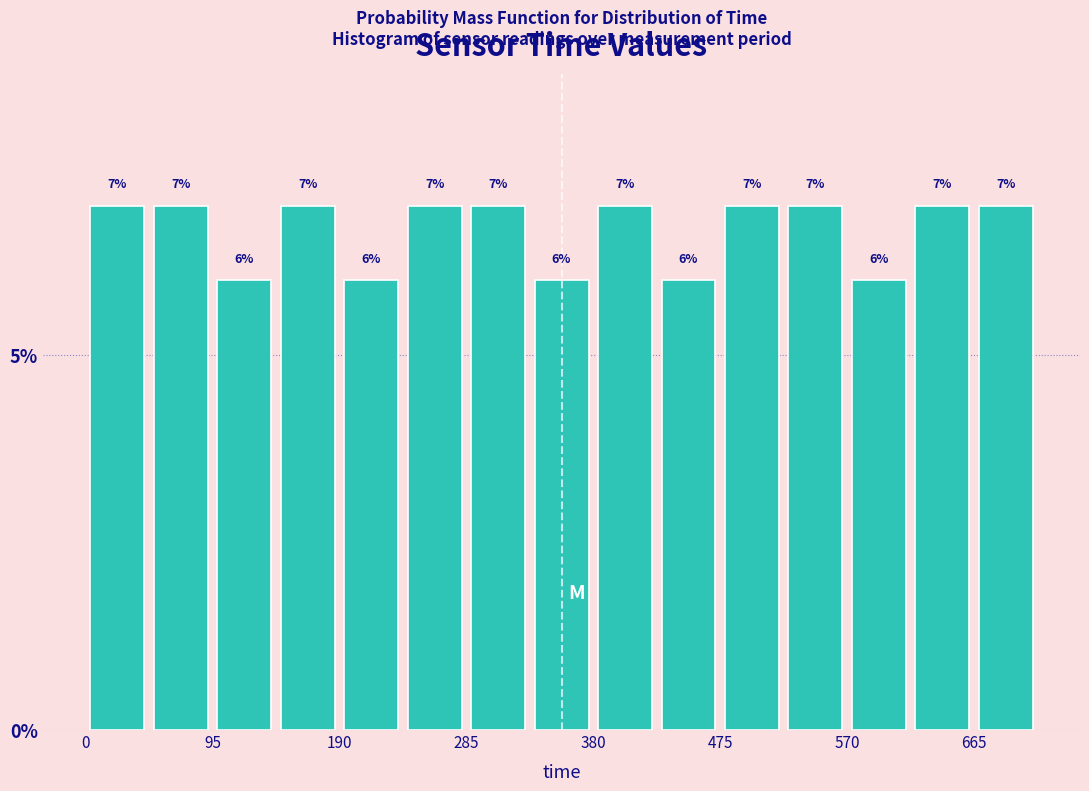

What is the height of the bar covering 520 to 570 on the x-axis? The bar edges are not printed on the chart, so give them approximately, as read against the axis.

7